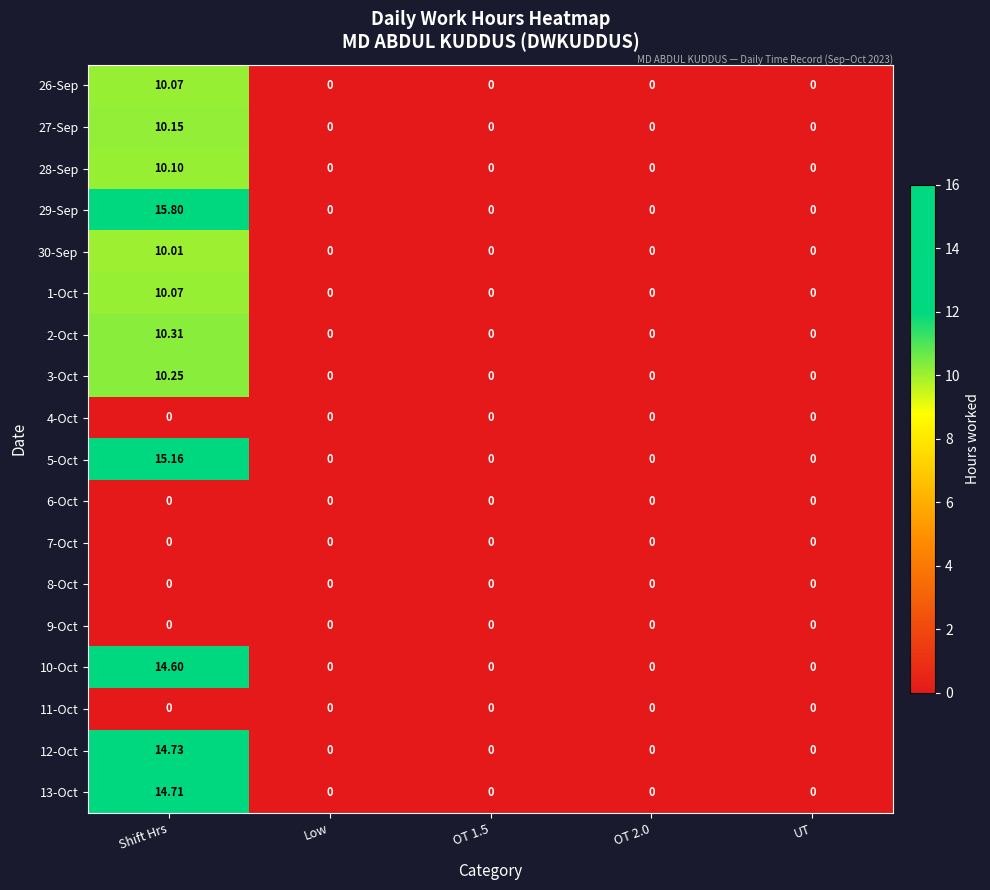

At which category is the sum across all series the highest?

Shift Hrs